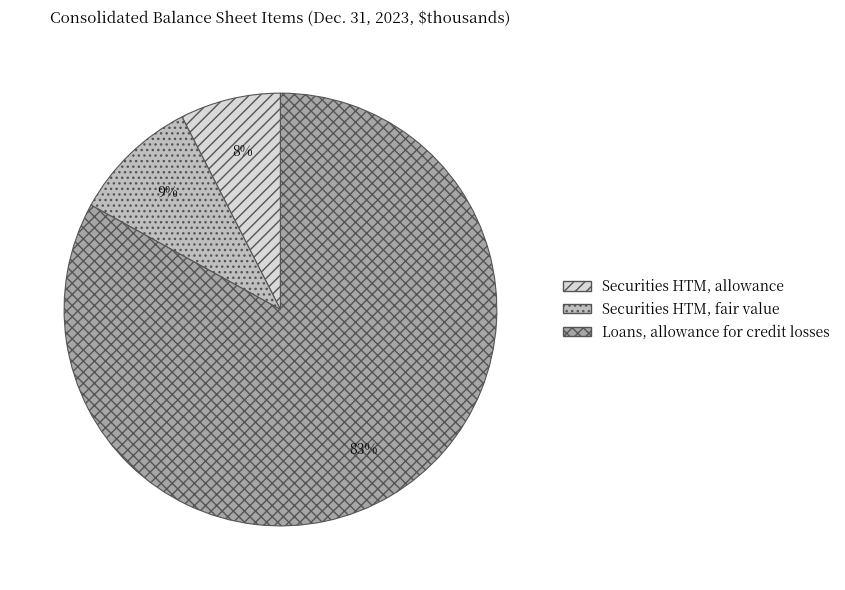

Is there a majority slice in this chart?

Yes